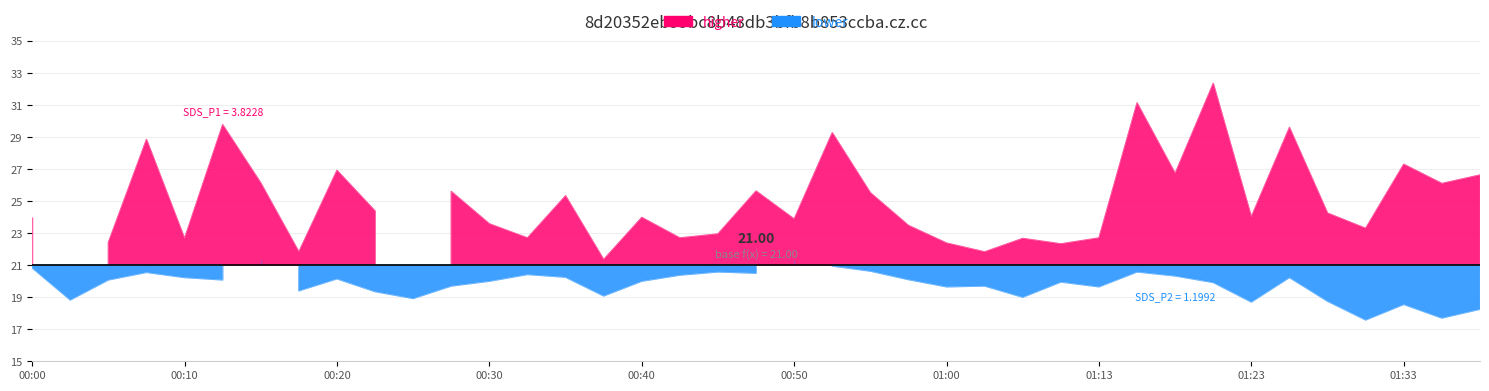

Where does the SDS_P1 series first go above 24?

00:07